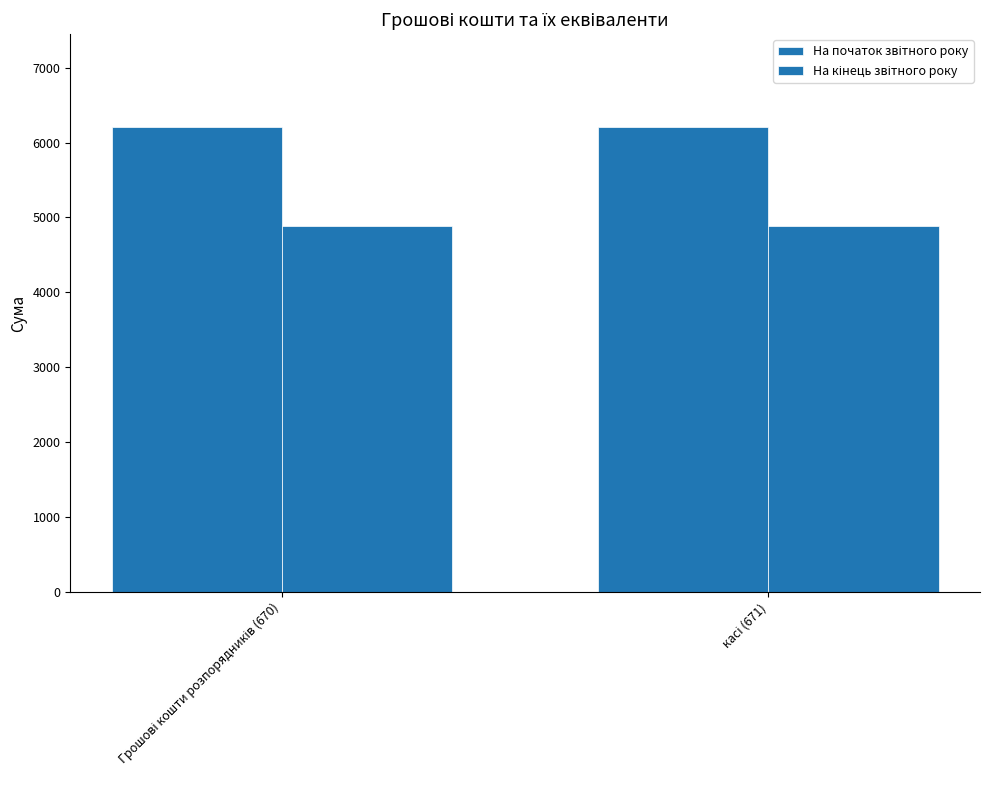

At касі (671), list the series in order from smallest to largest.

На кінець звітного року, На початок звітного року